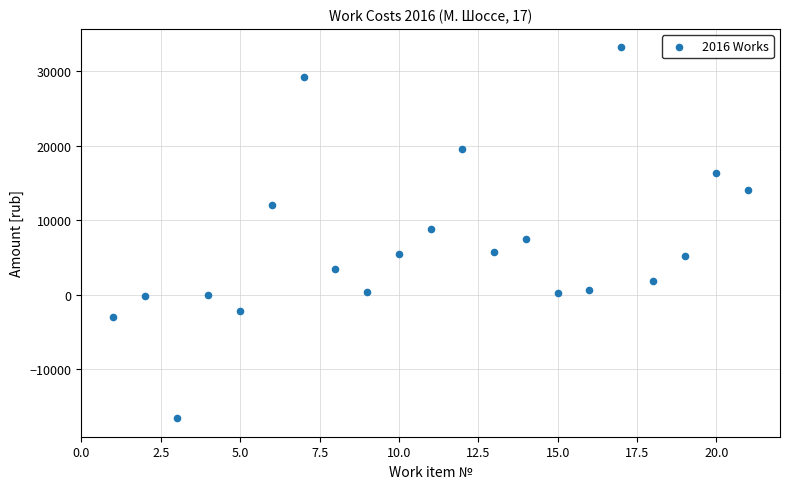

What is the range of Y values (max minus min)?

49737.7